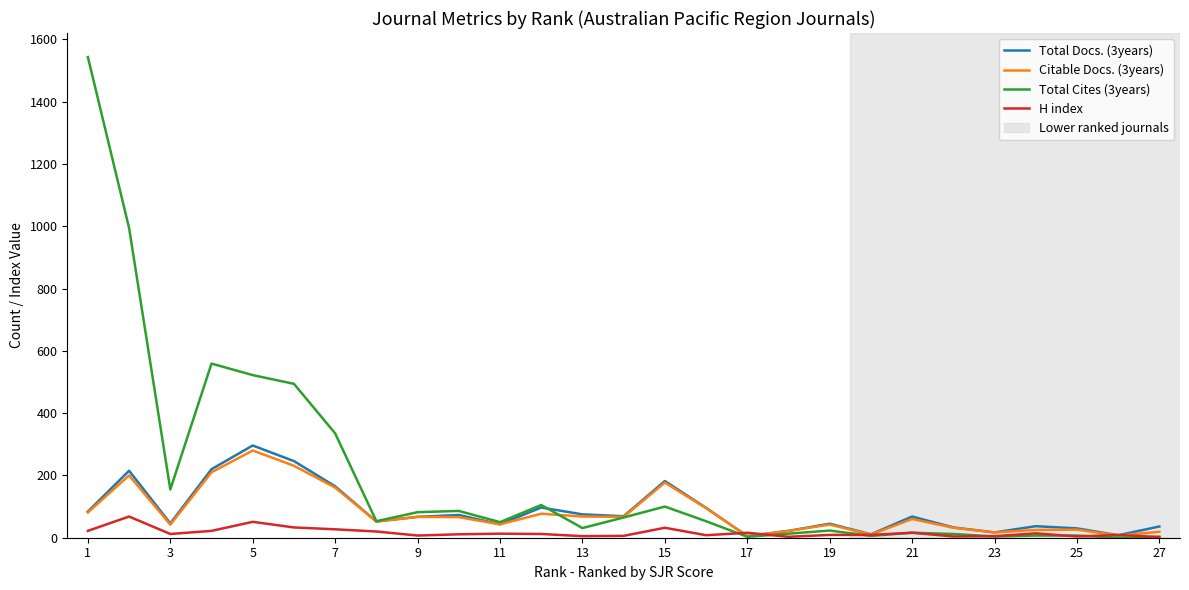

Which series has the largest total across all categories?

Total Cites (3years)